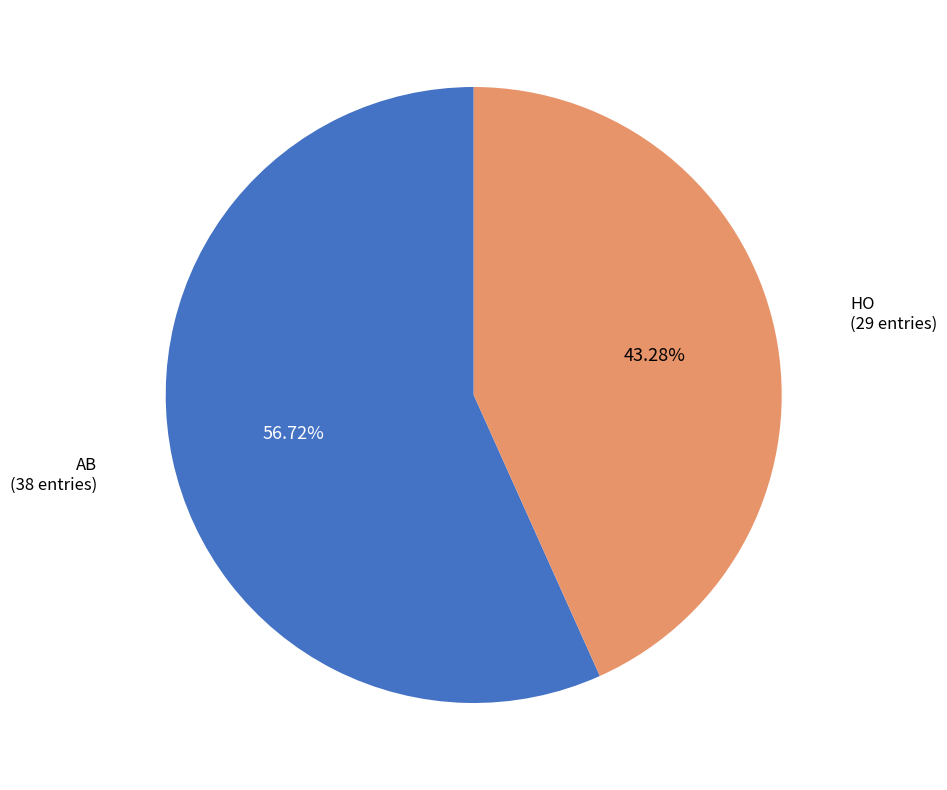

Does any single category account for the majority?

Yes